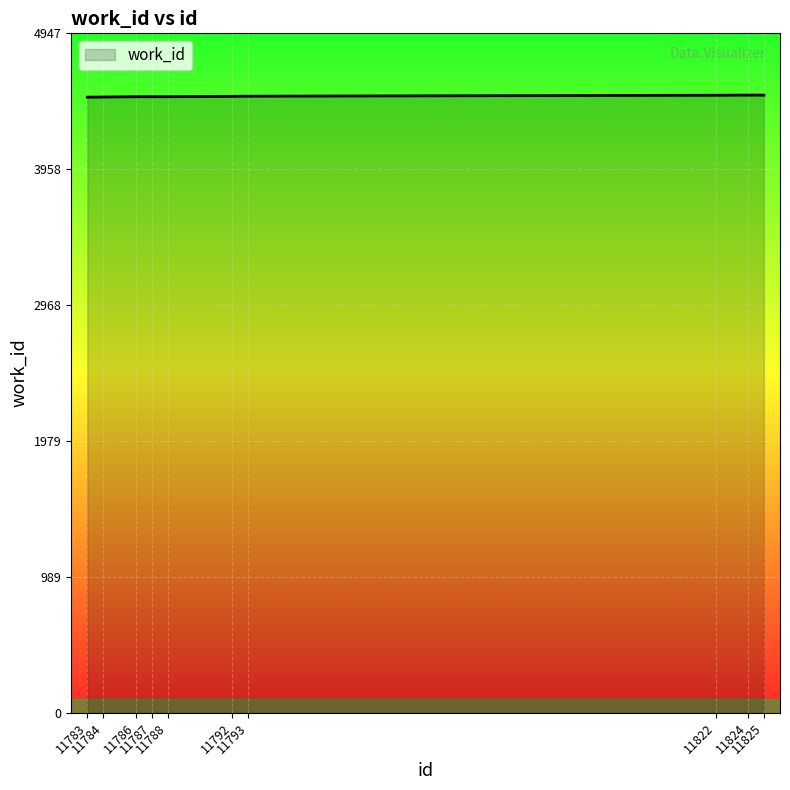

What is the sum of all values?

44897